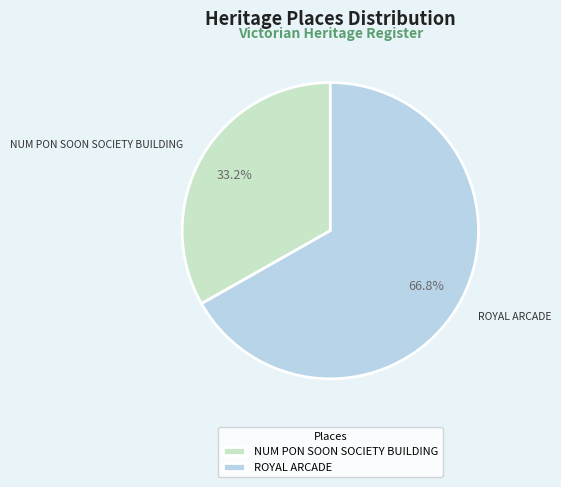

Which slice is the smallest?

NUM PON SOON SOCIETY BUILDING